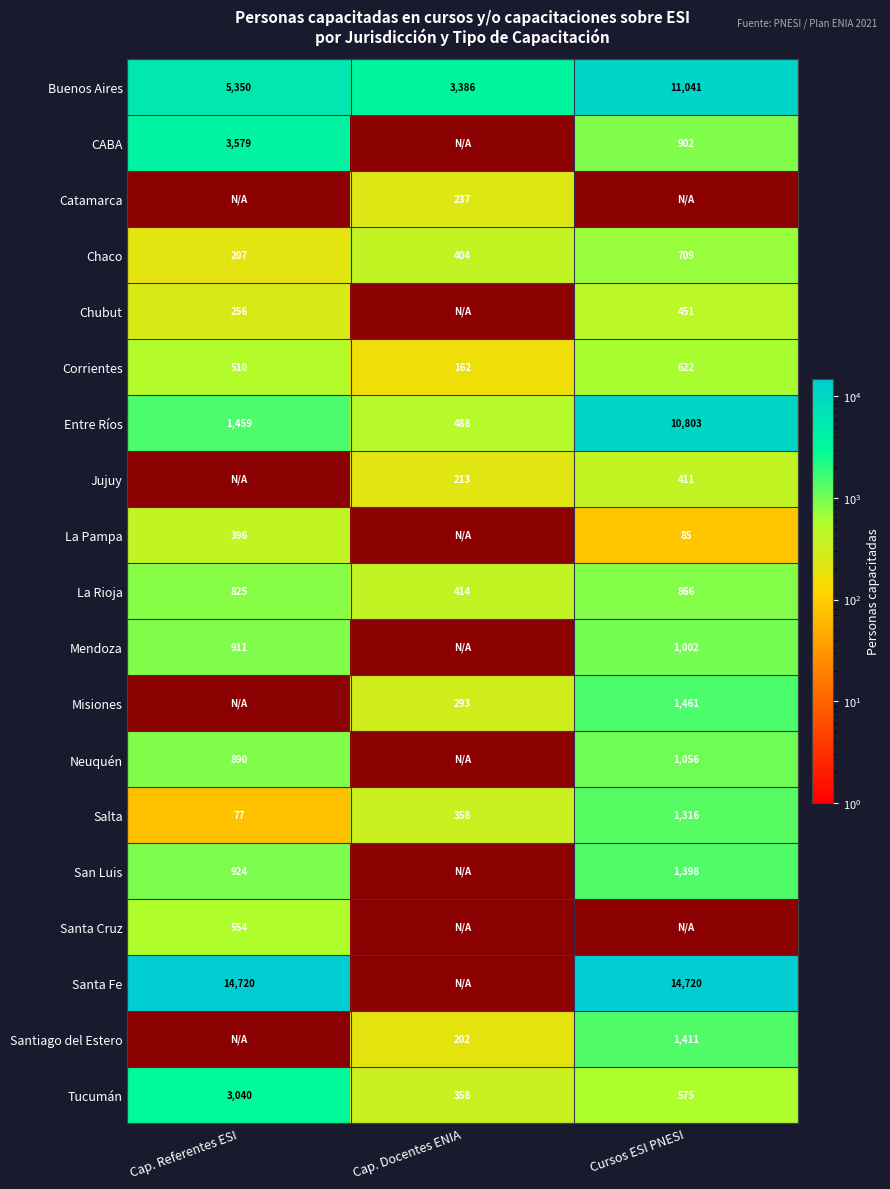

What is the minimum value for La Rioja?

414